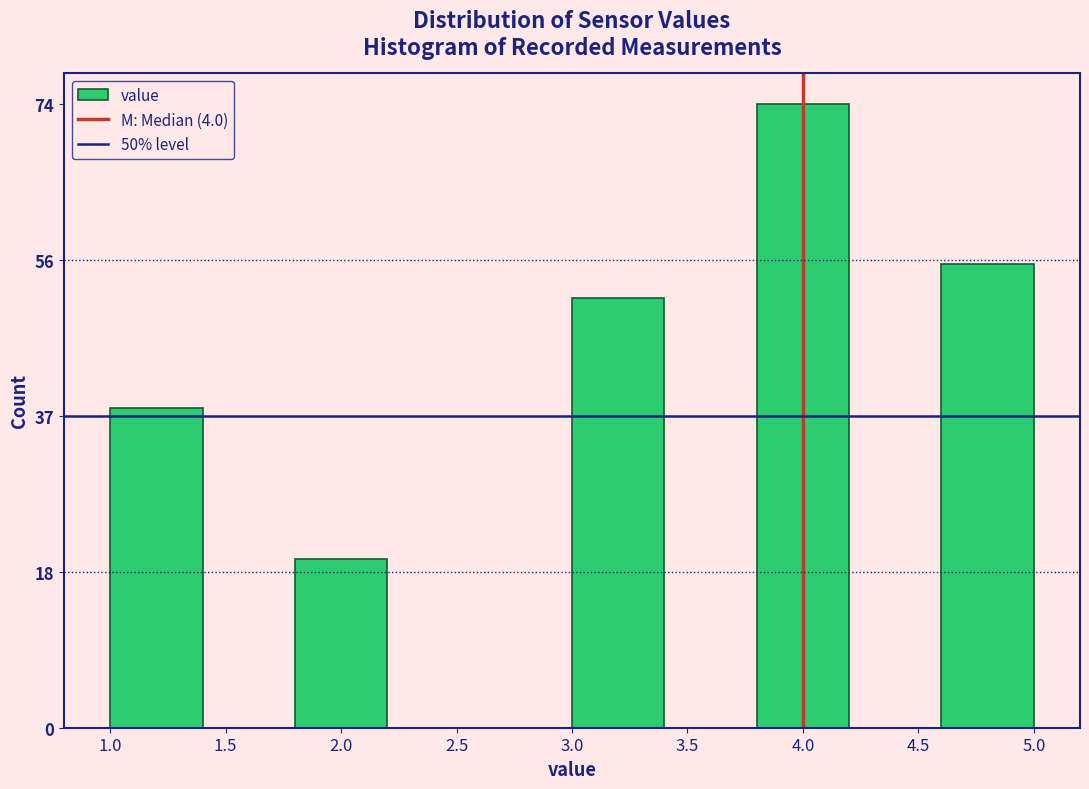

Reading left to right, list every bar in this chart as the range it spans on the x-axis followed by its height. The values are not printed on the chart, so give them approximately, as read against the axis.

1.0 to 1.4: 38
1.4 to 1.8: 0
1.8 to 2.2: 20
2.2 to 2.6: 0
2.6 to 3.0: 0
3.0 to 3.4: 52
3.4 to 3.8: 0
3.8 to 4.2: 74
4.2 to 4.6: 0
4.6 to 5.0: 56